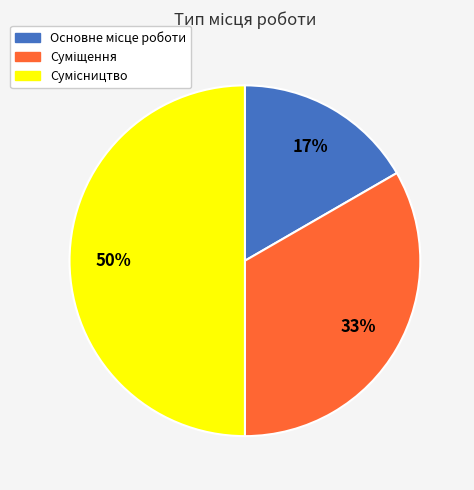

To the nearest percent, what is the average slice percentage?

33%